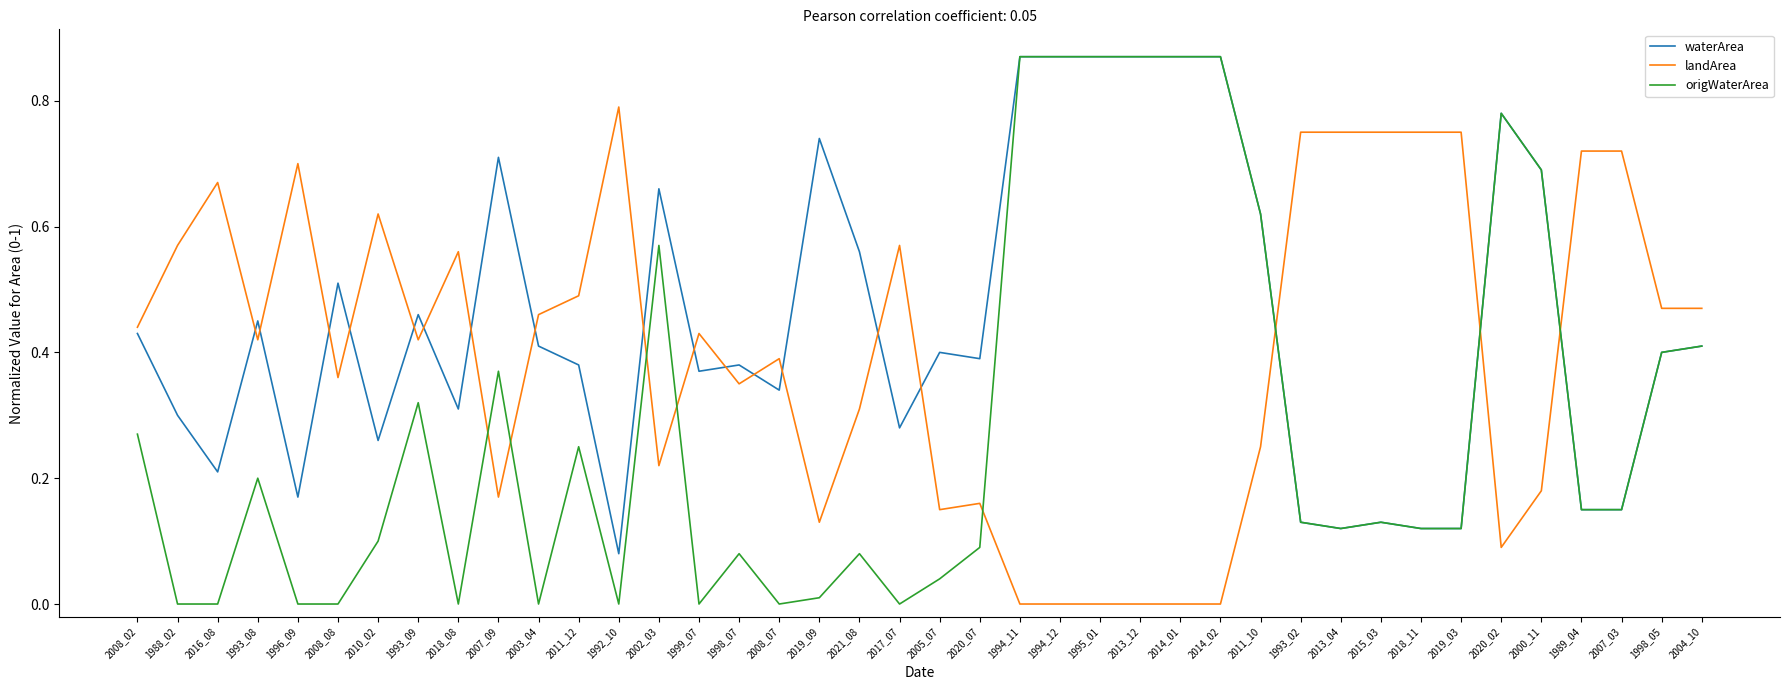

Between 2016_08 and 2020_02, which series saw the biggest shift?

origWaterArea